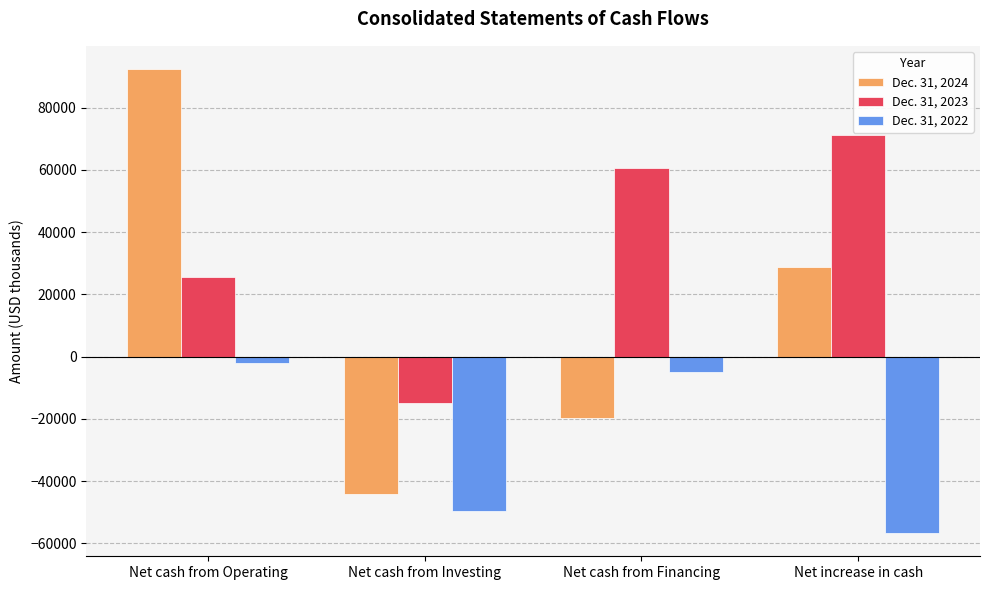

Rank the series by their maximum value, from highest to lowest.

Dec. 31, 2024, Dec. 31, 2023, Dec. 31, 2022